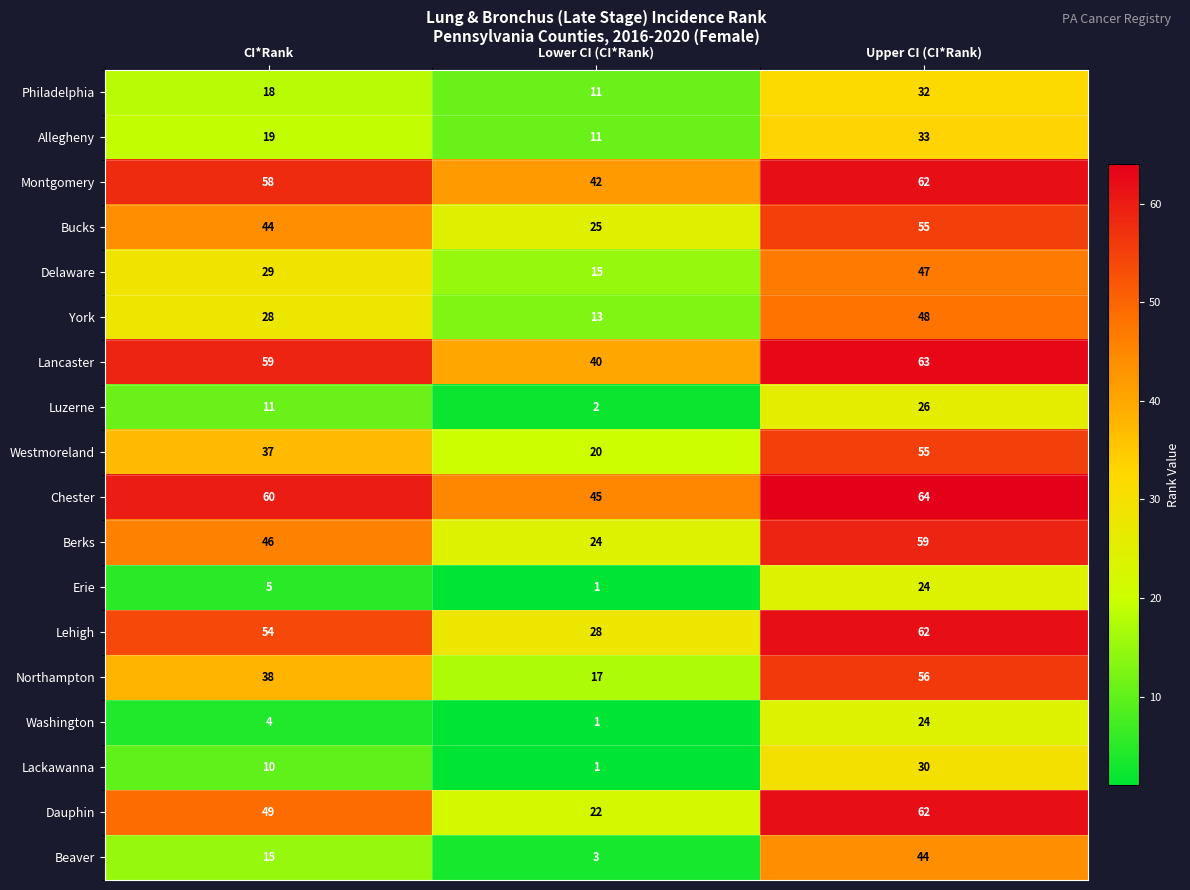

Count the Bucks values in the range 25 to 55.

3